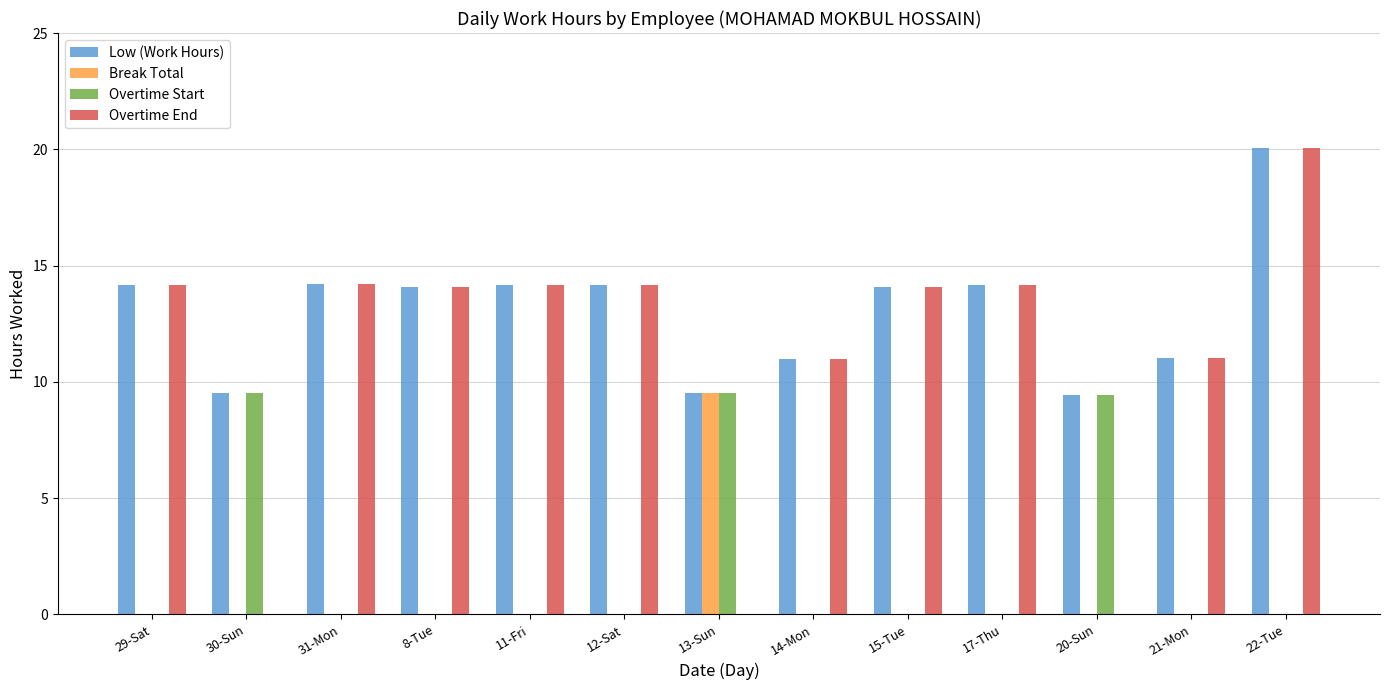

What is the greatest value displayed?

20.1